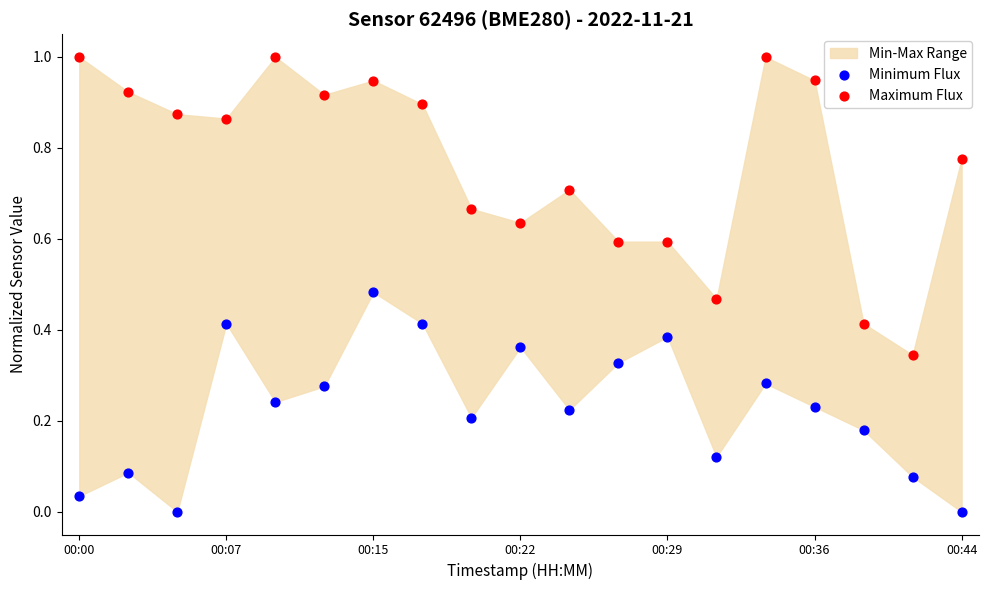

Which series contains the highest Y value?

Maximum Flux